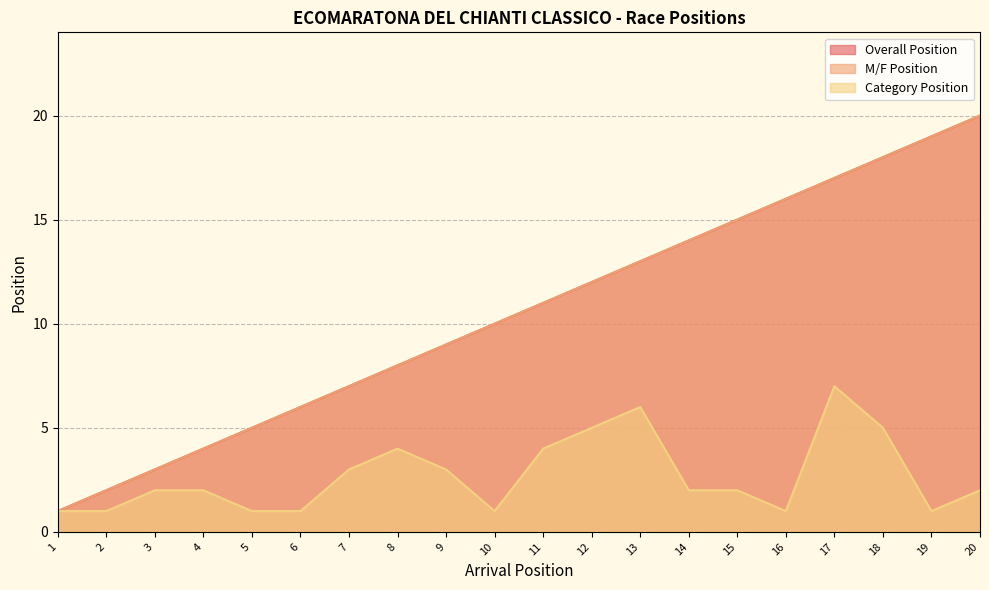

What is the difference between the second highest and second lowest values in the M/F Position series?

17